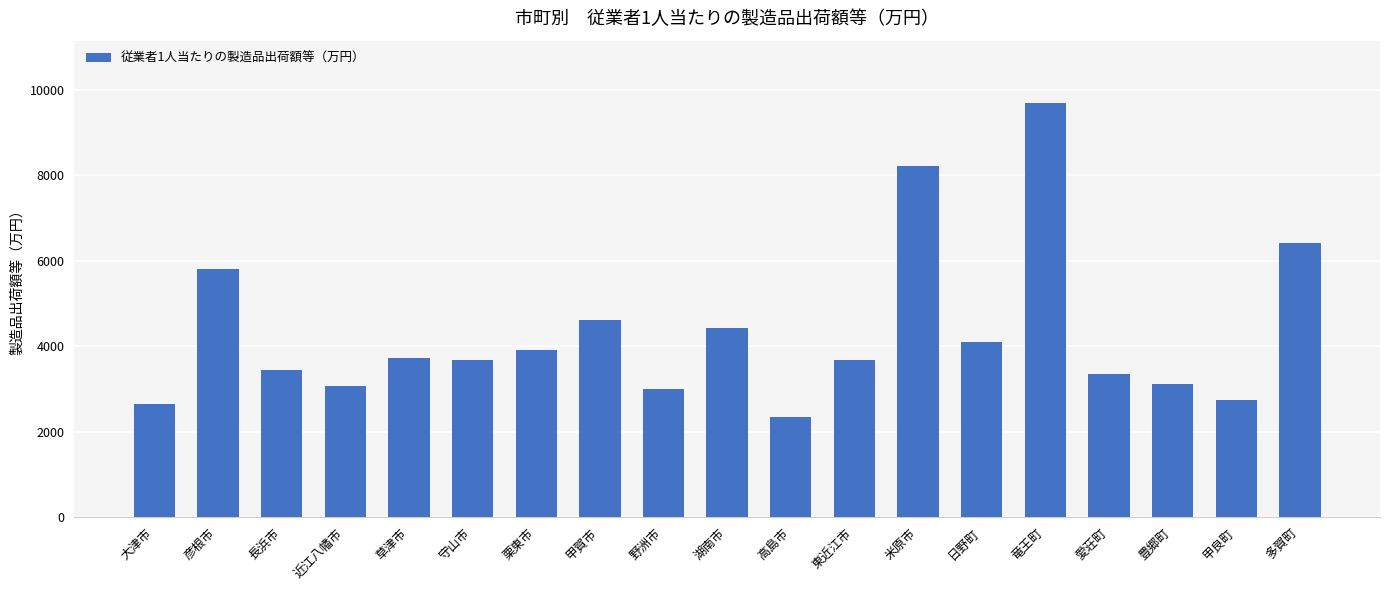

Is it true that the value at 近江八幡市 is 3056?

True